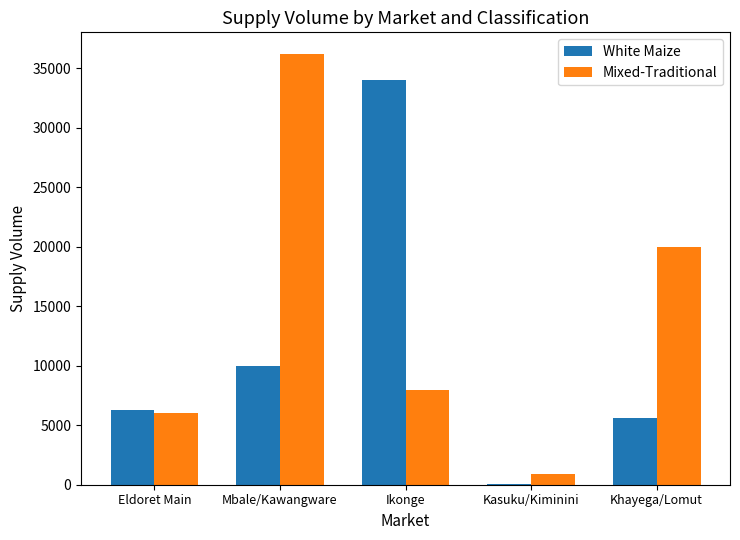

The value of White Maize at Khayega/Lomut is 3826. True or false?

False